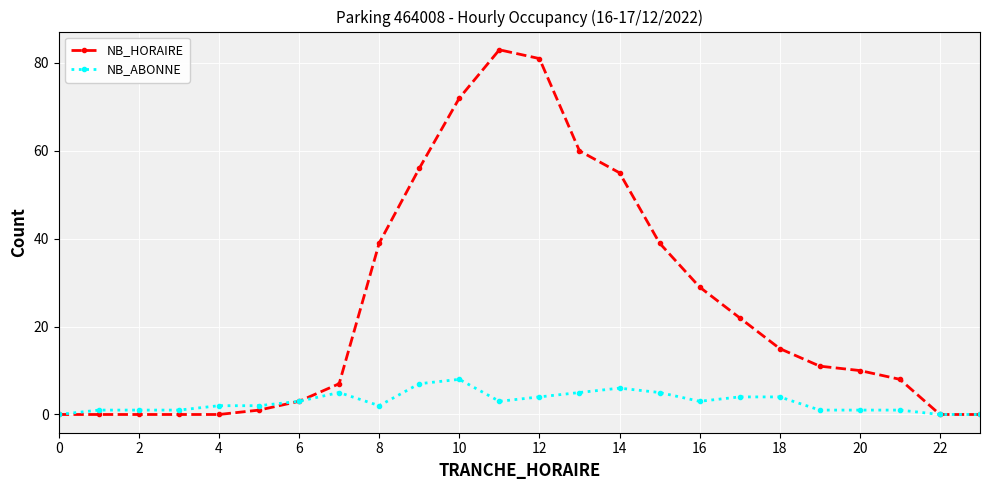

Which series has the largest total across all categories?

NB_HORAIRE